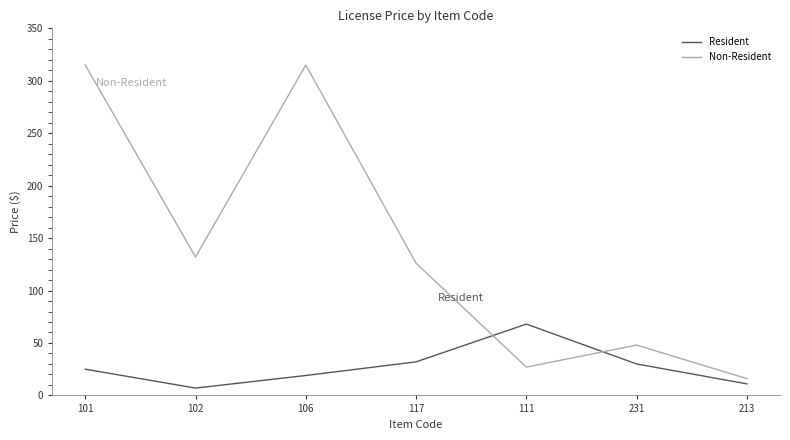

What is the total value across all series at 117?

158